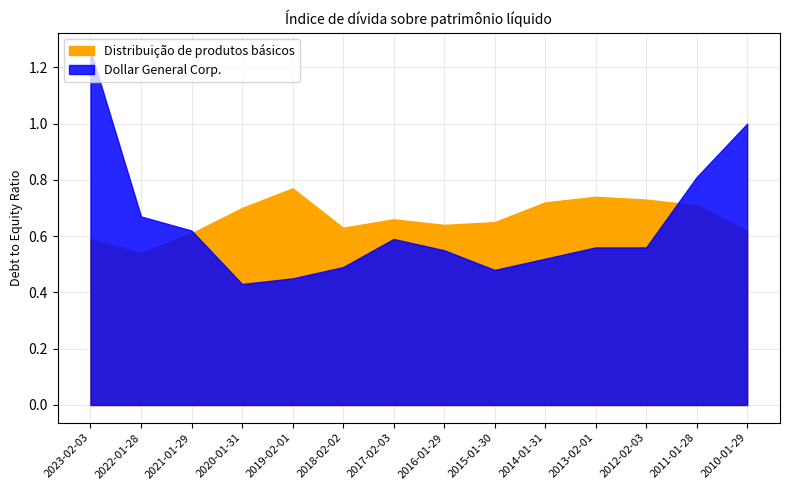

What is the sum of all Dollar General Corp. values?

9.0